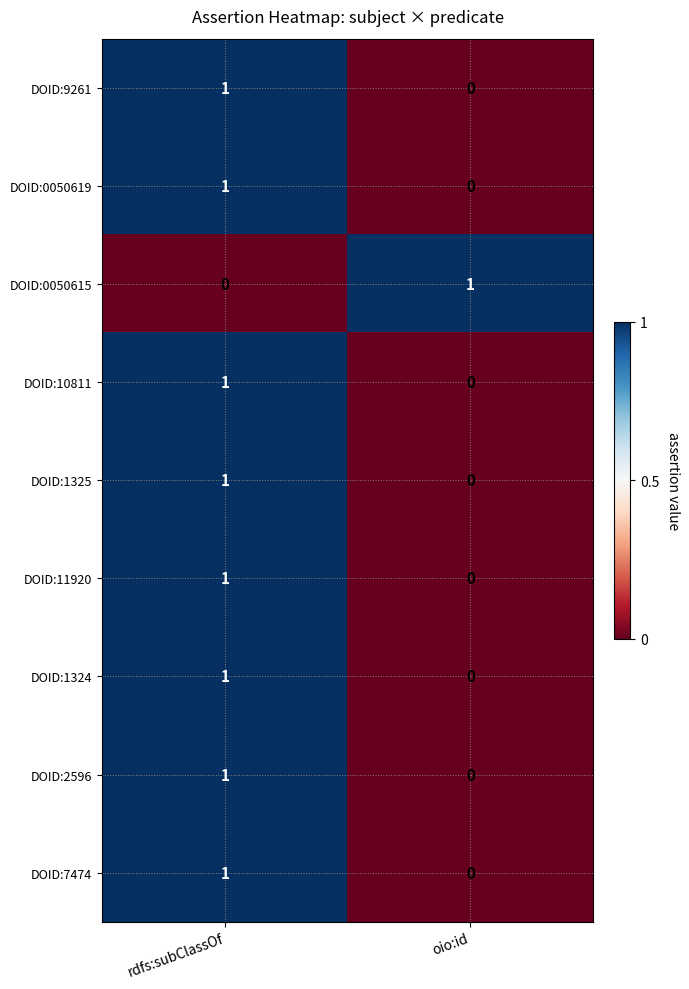

The value of DOID:7474 at rdfs:subClassOf is 2. True or false?

False